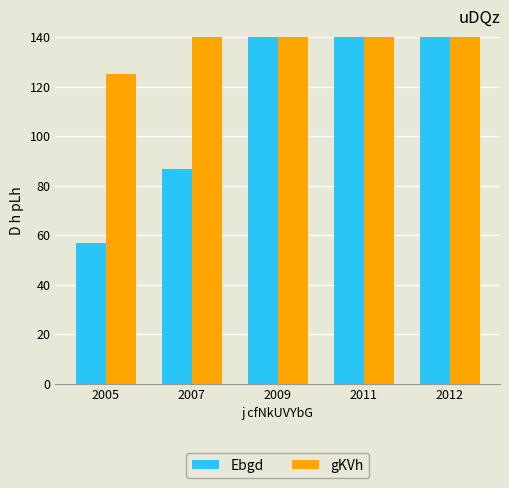

Reading left to right, list all the values displayed in this chart.

Ebgd: 56.7	86.8	145.5	226.7	275.7
gKVh: 125.0	161.8	250.0	372.4	402.7